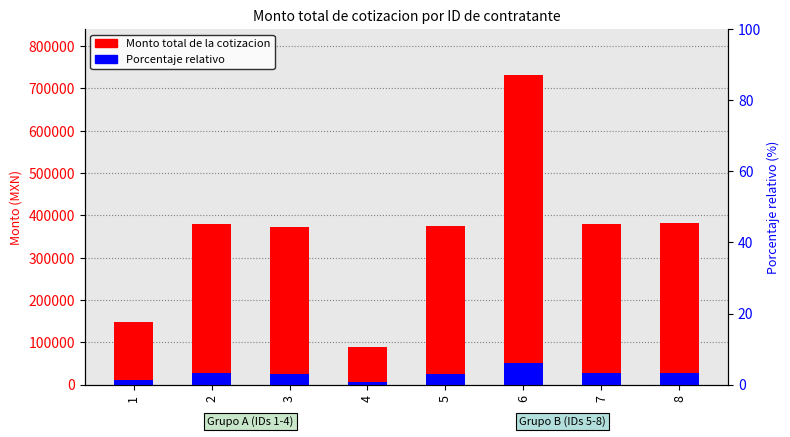

Where is Porcentaje relativo nearest to the value 28669?

8